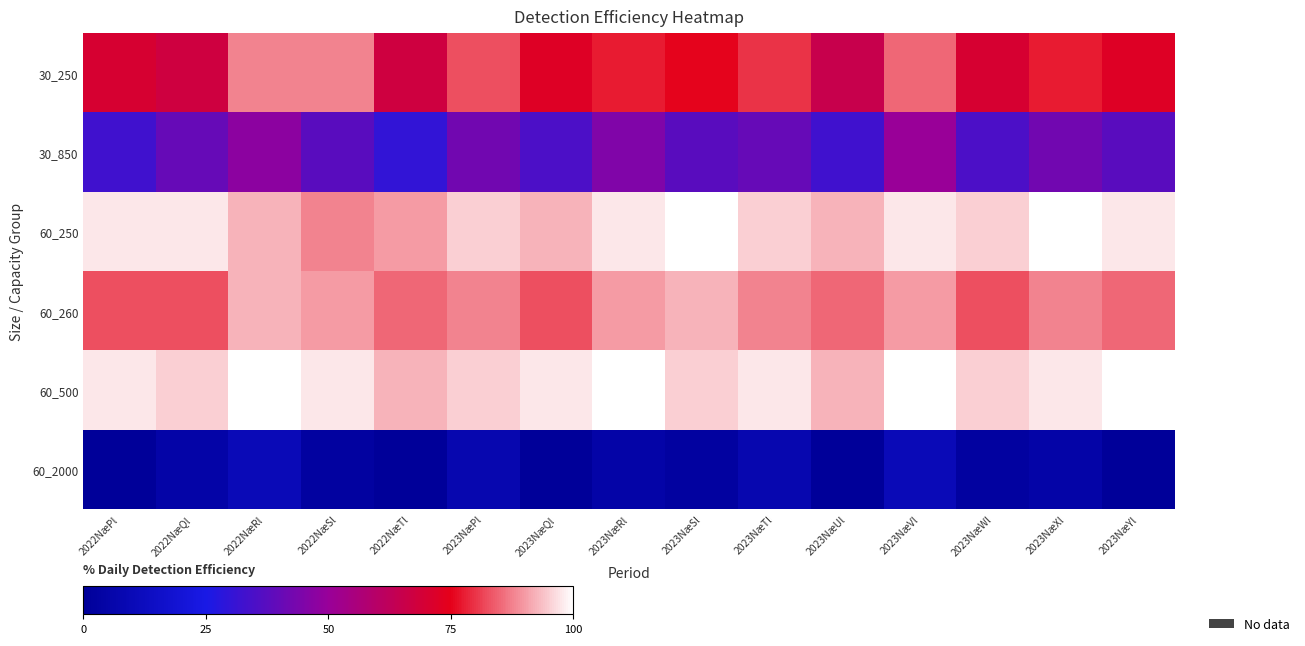

How many categories are shown in the chart?

15